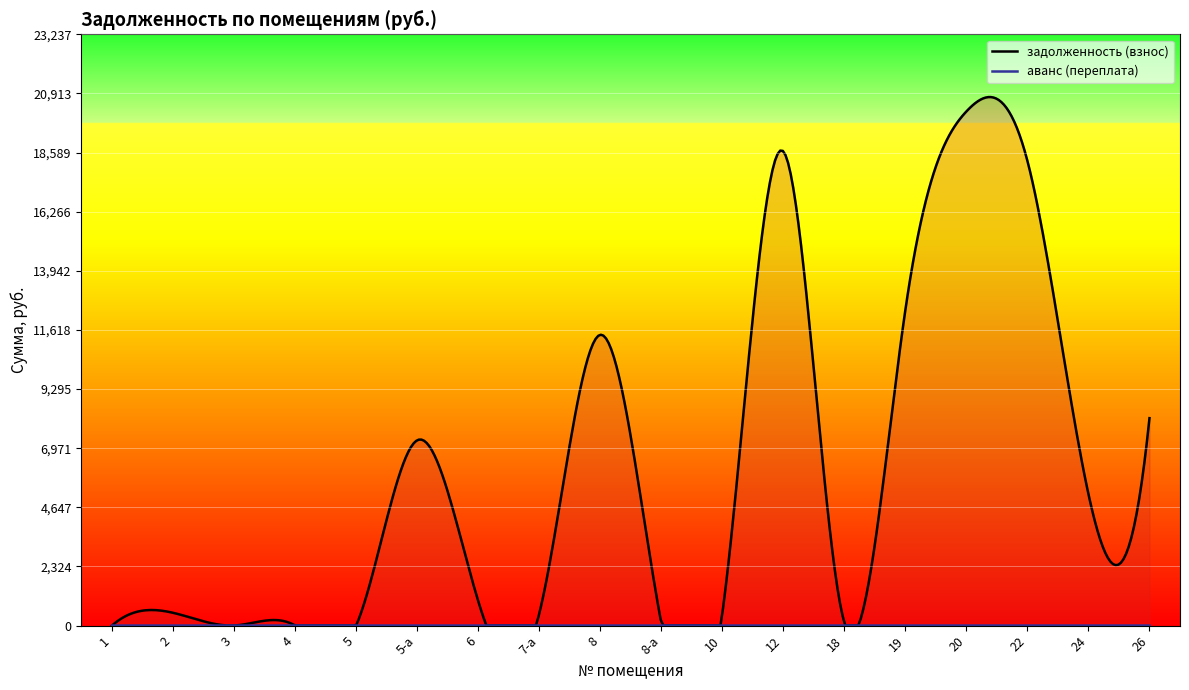

Which series has the largest total across all categories?

задолженность (взнос)